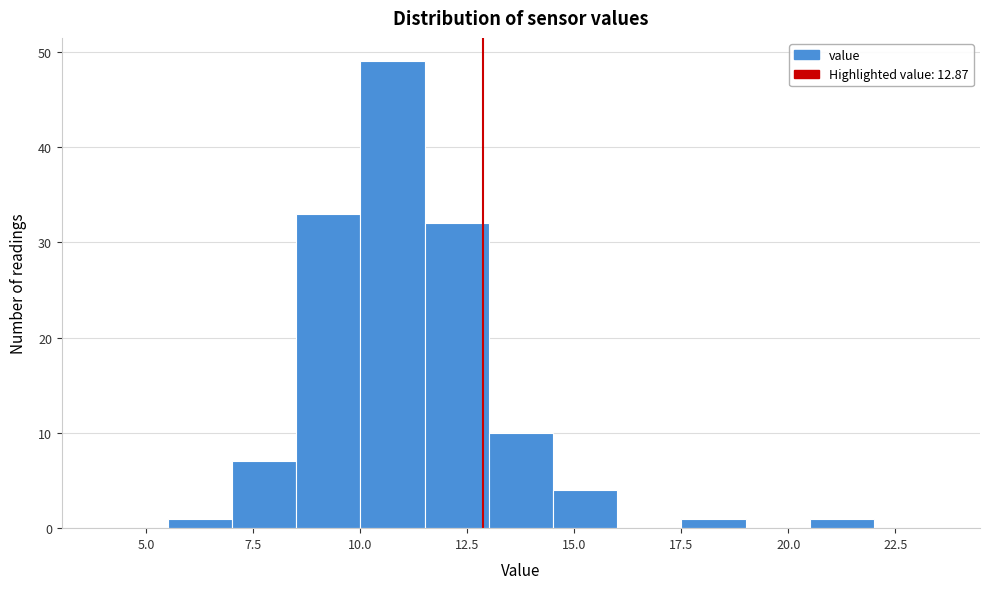

Around what value on the x-axis is the tallest bar? Give the approximate position of its centre, as read against the axis.

11.0